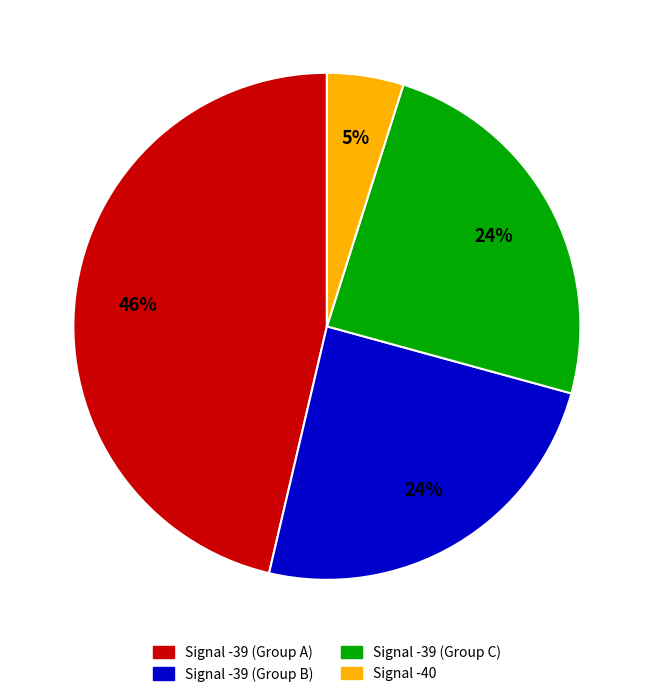

To the nearest percent, what is the difference between the largest and smallest slice percentages?

41%